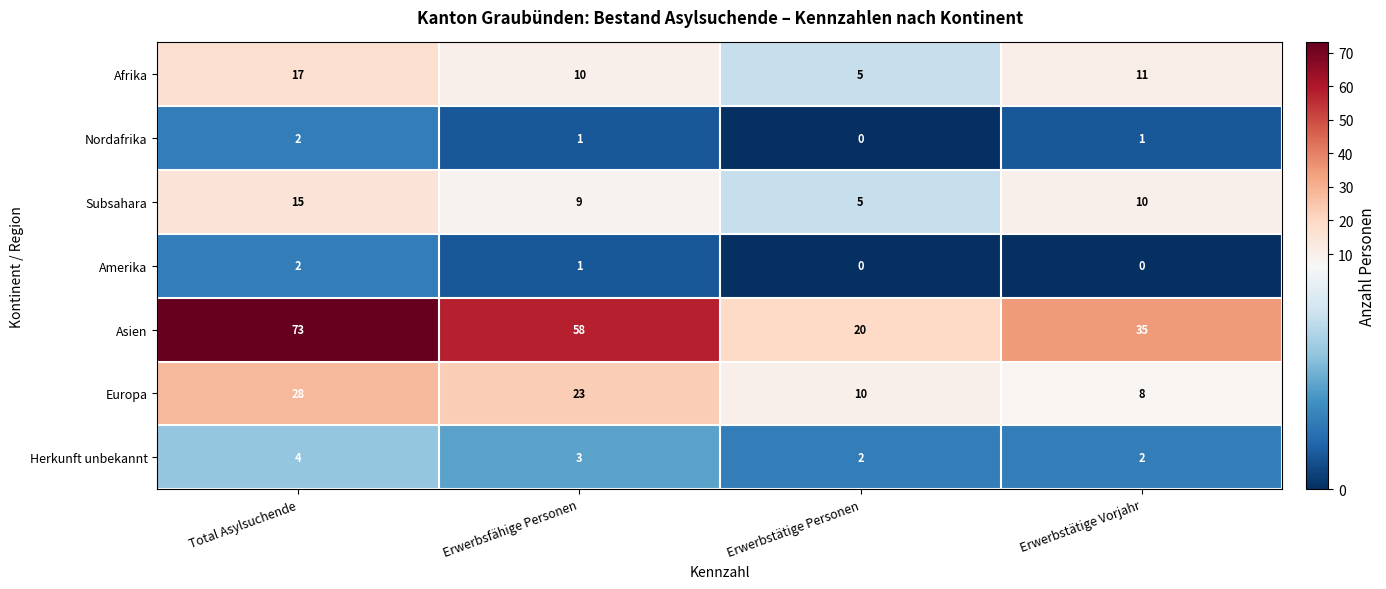

Reading left to right, what are all the values shown in this chart?

Afrika: 17	10	5	11
Nordafrika: 2	1	0	1
Subsahara: 15	9	5	10
Amerika: 2	1	0	0
Asien: 73	58	20	35
Europa: 28	23	10	8
Herkunft unbekannt: 4	3	2	2